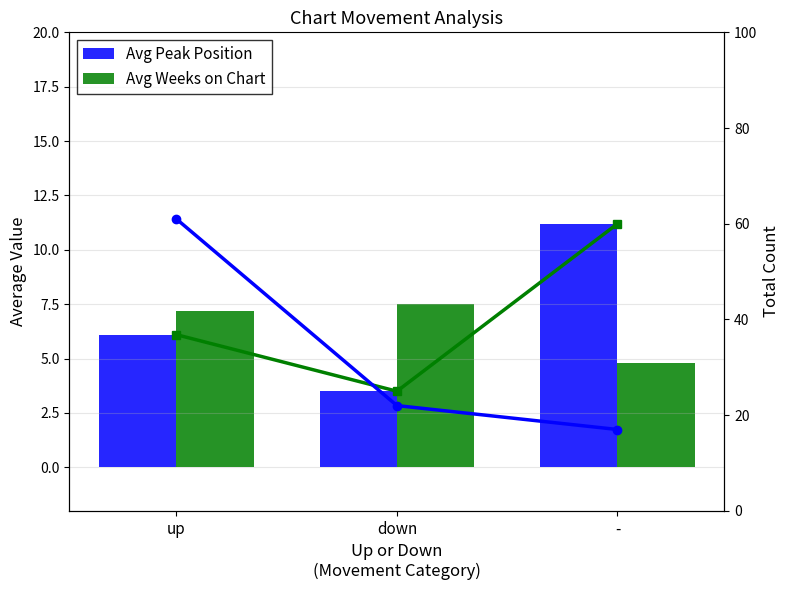

What is the value of the Avg Peak Position bar at the 2nd from the left?

3.5